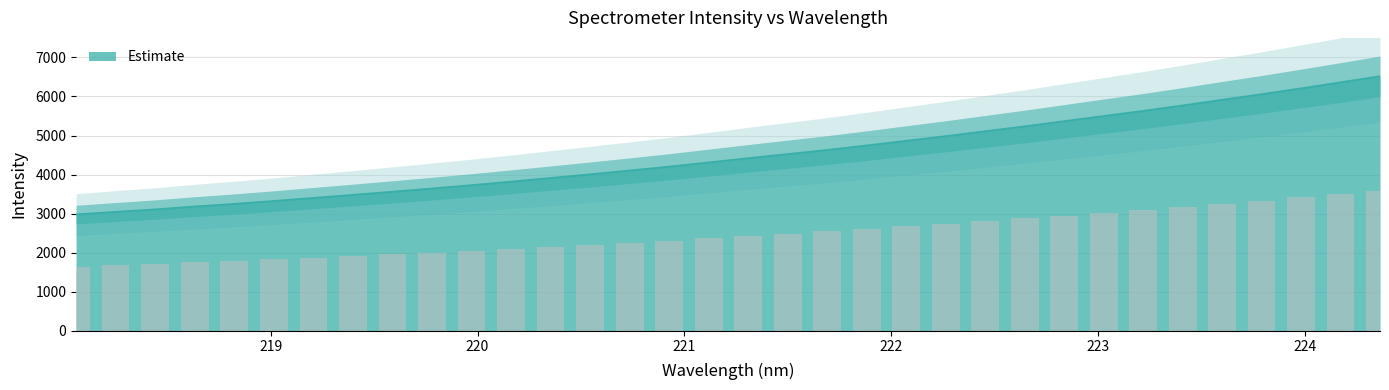

Are the bars horizontal?

No